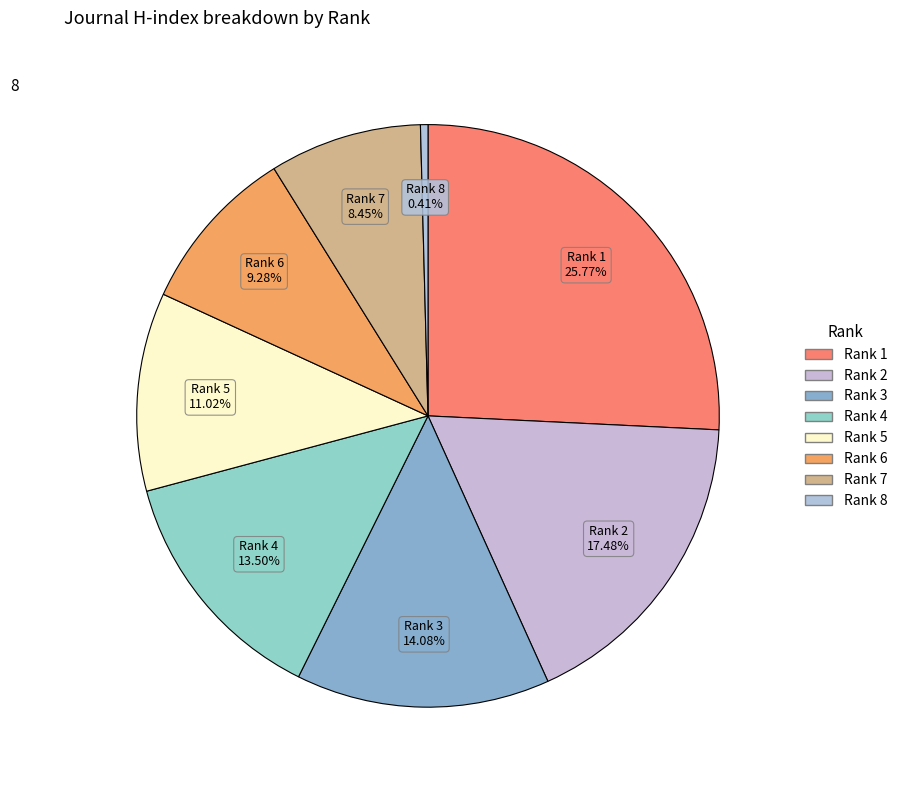

To the nearest percent, what is the difference between the Rank 4 and Rank 8 slice percentages?

13%